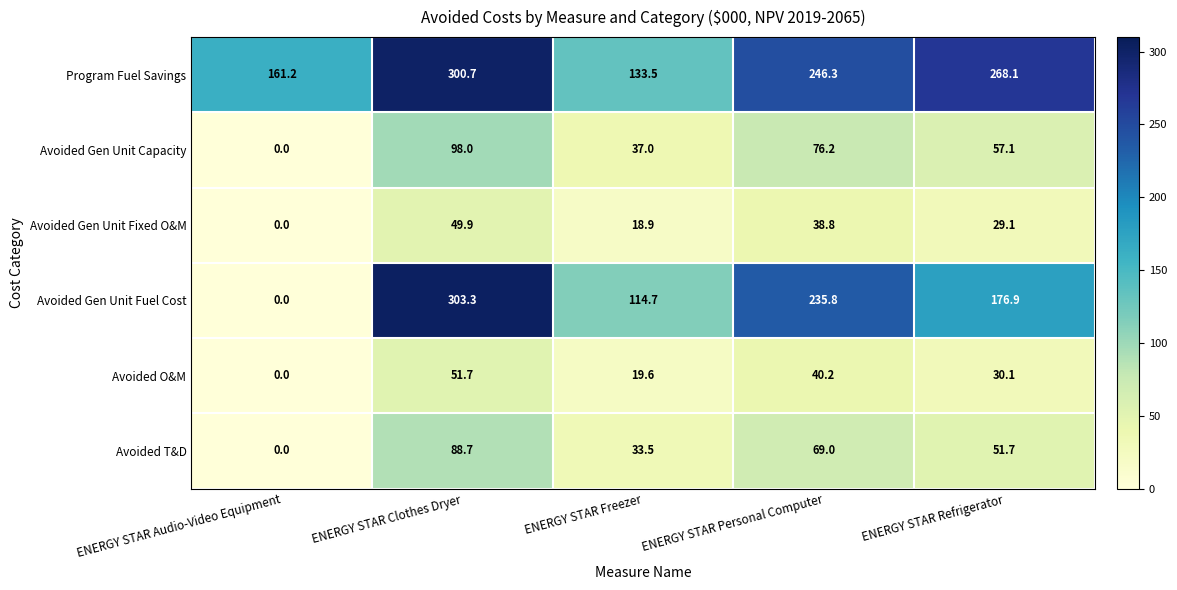

Which series has the largest range (max minus min)?

Avoided Gen Unit Fuel Cost